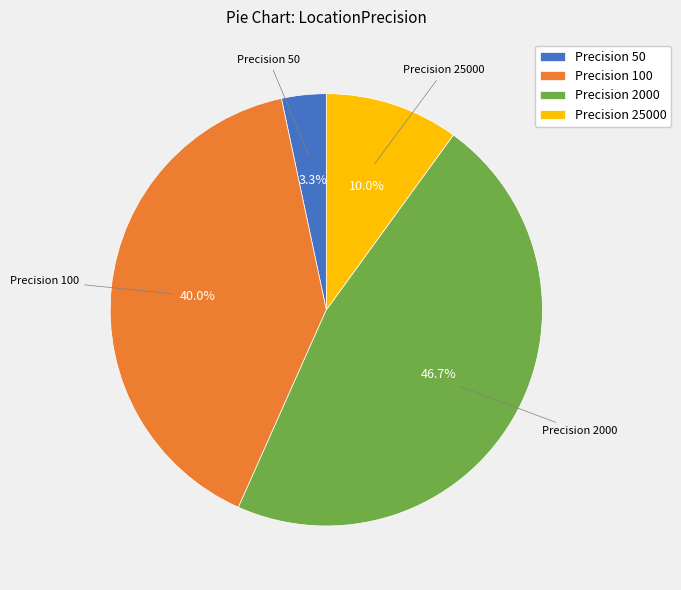

How many segments does this pie chart have?

4